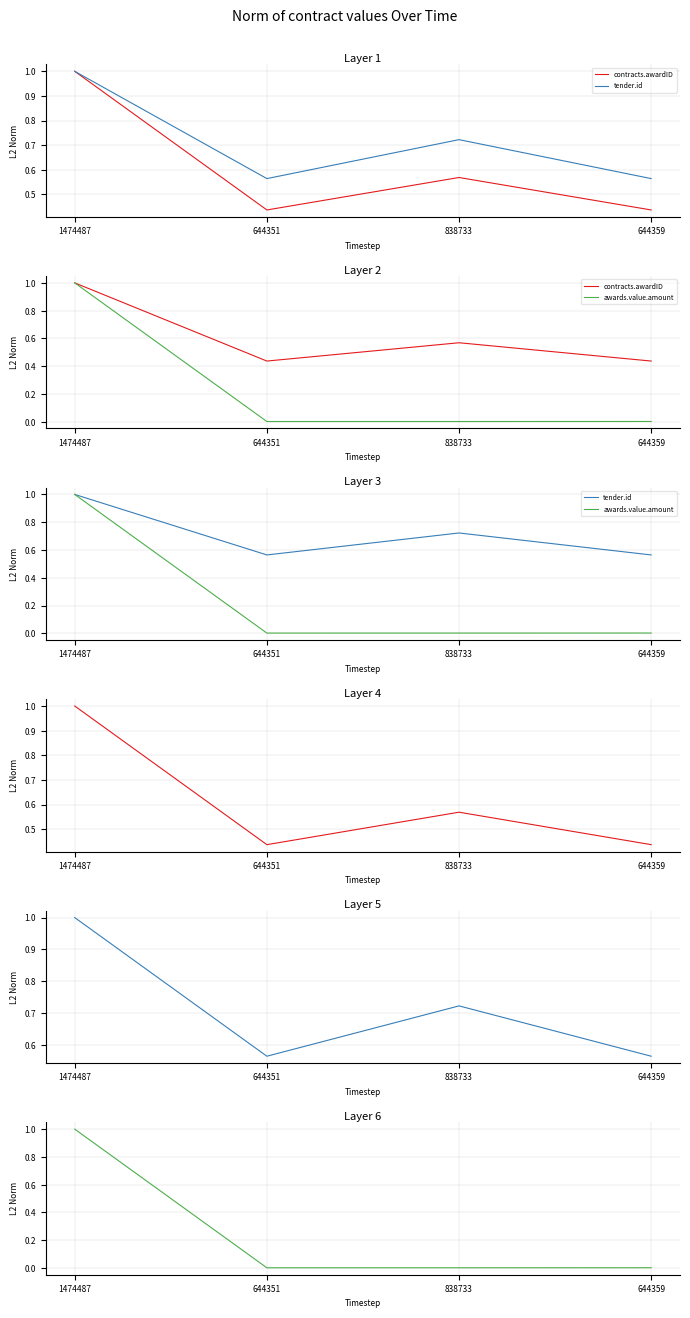

What is the label of the 3rd point from the right?

644351